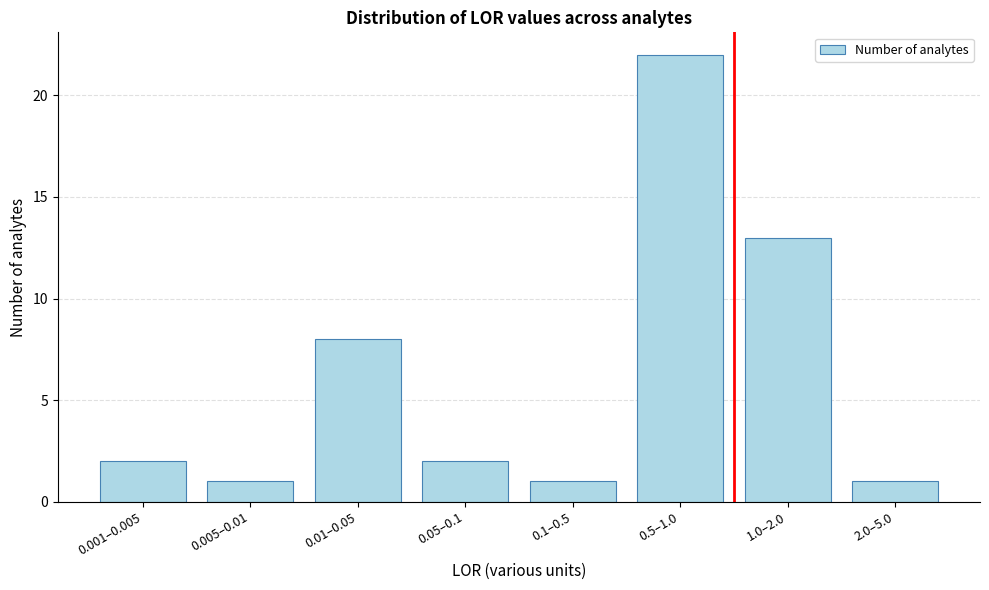

Reading right to left, extract all data points from this chart.

1	13	22	1	2	8	1	2